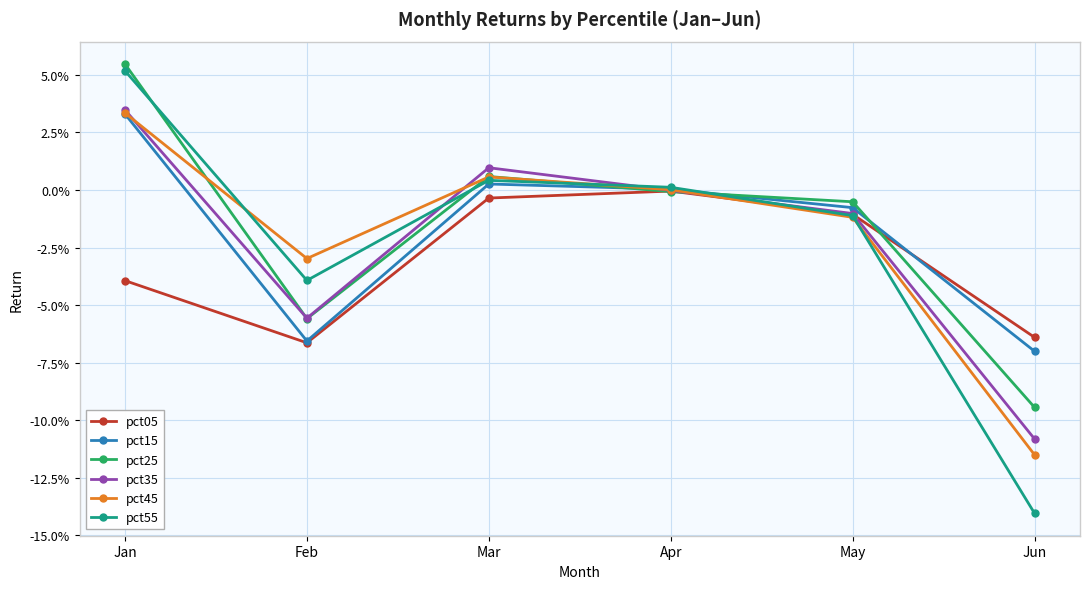

Is this an area chart (filled region under the line)?

No